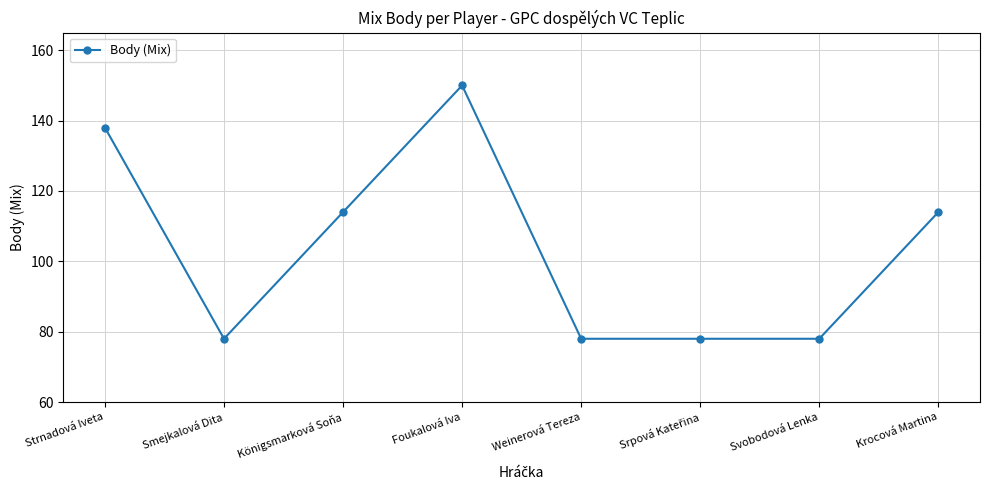

What position from the right is Weinerová Tereza?

4